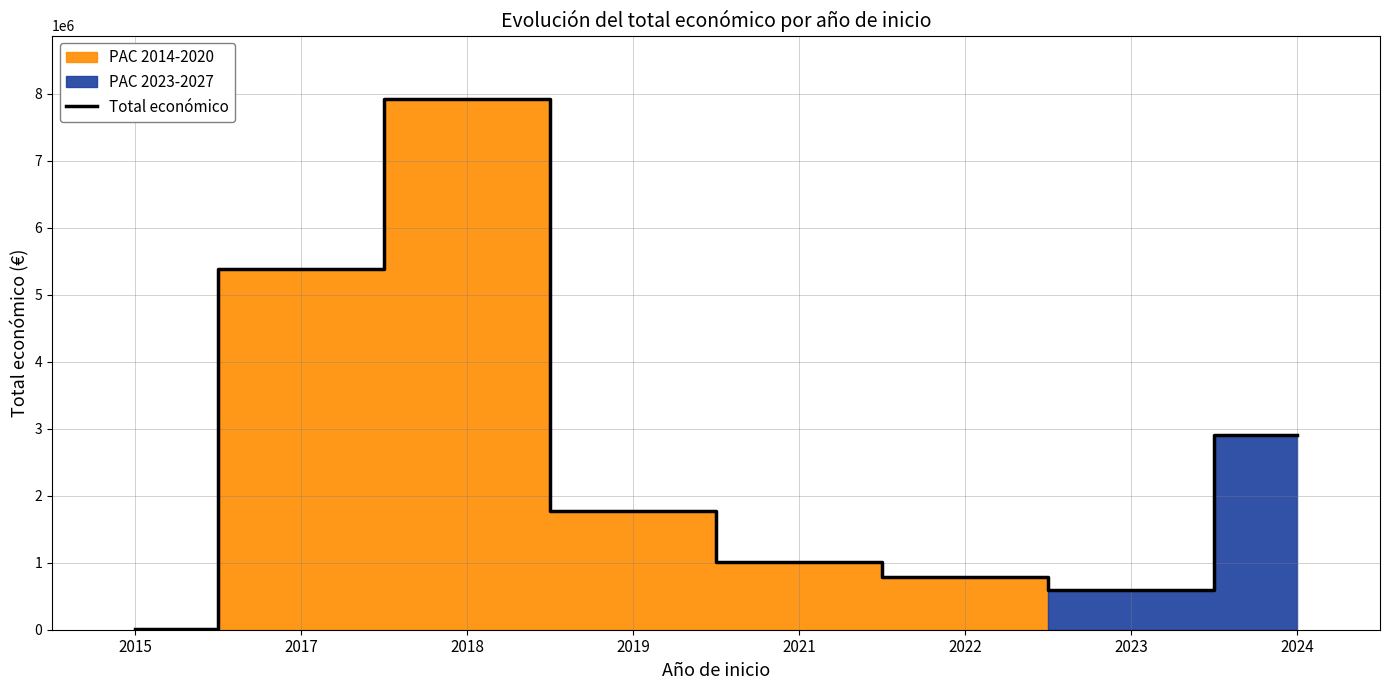

The value at 2023 is 598909. True or false?

True